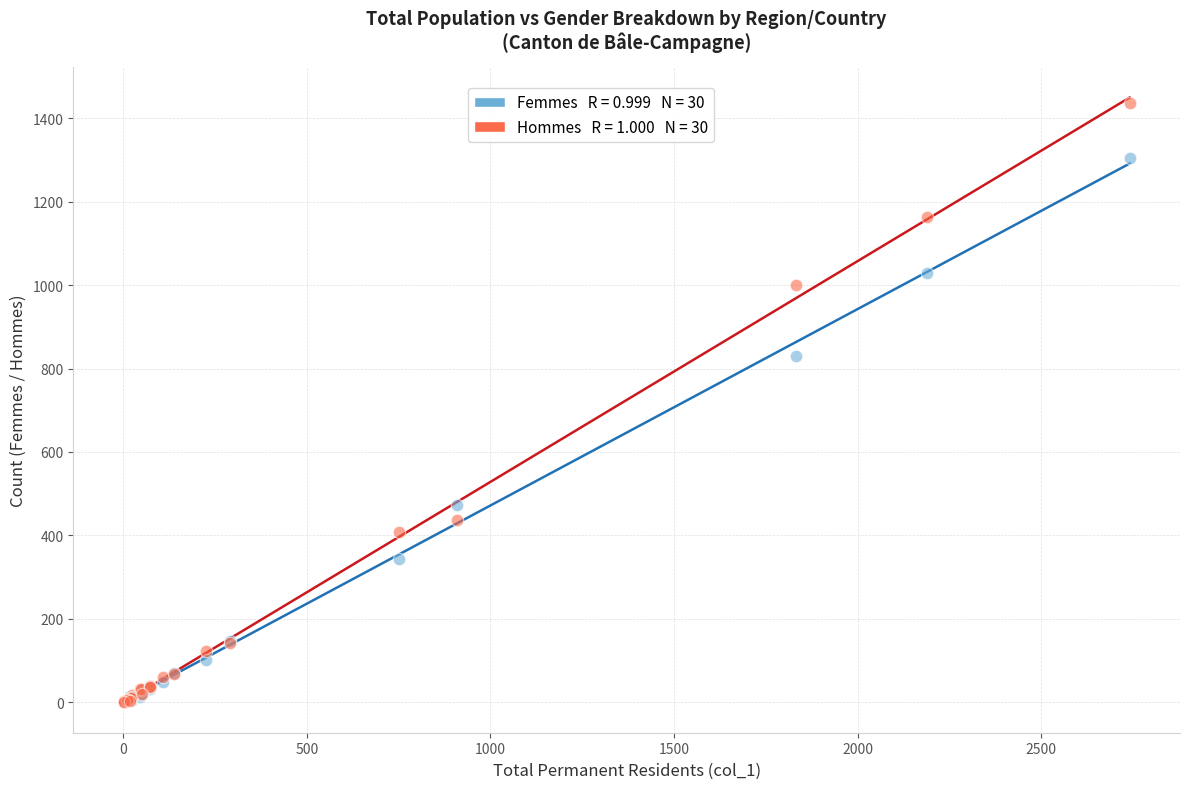

Across all series, what Y value is closest to 718?

831